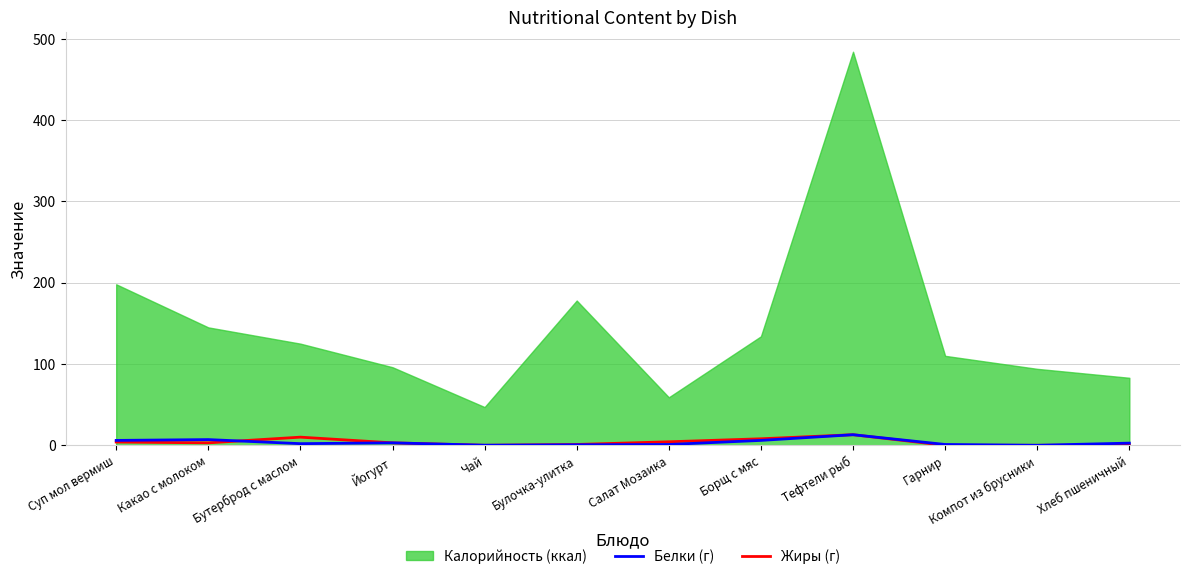

What is the difference between the maximum and minimum values in the Белки (г) series?

13.0